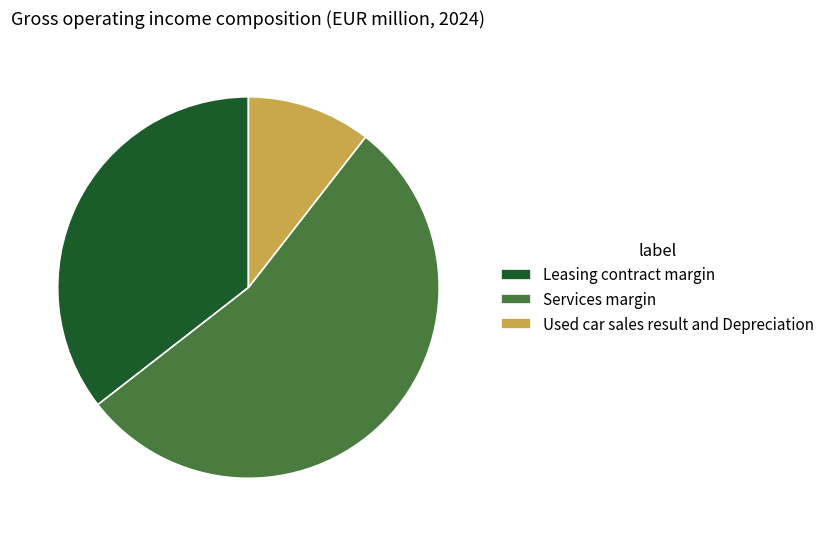

Which category accounts for the majority?

Services margin